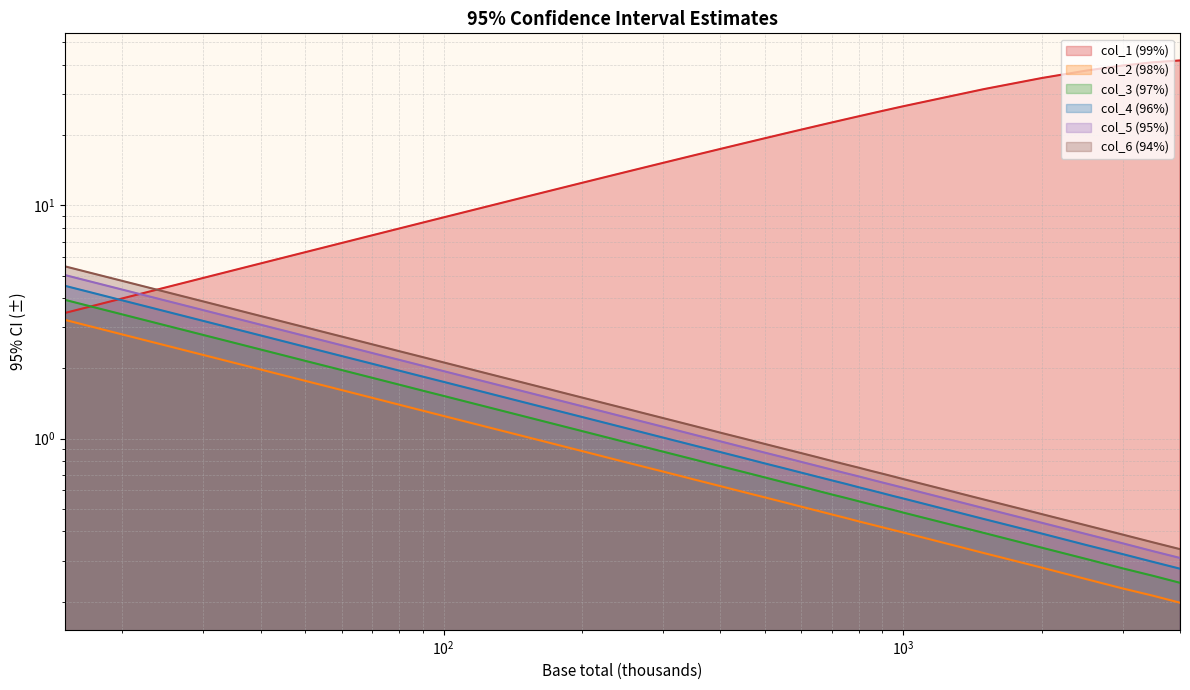

Reading left to right, what are all the values shown in this chart?

col_1 (99%): 15=3.5	20=4.0	30=4.9	40=5.6	50=6.3	60=6.9	70=7.4	80=8.0	90=8.4	100=8.9	150=10.9	200=12.5	250=13.9	300=15.2	350=16.4	400=17.5	450=18.5	500=19.4	550=20.3	600=21.1	650=21.9	700=22.7	750=23.4	800=24.1	850=24.8	900=25.4	950=26.0	1000=26.6	1500=31.5	2000=35.2	2500=37.9	3000=39.8	3500=41.1	4000=41.8
col_2 (98%): 15=3.2	20=2.8	30=2.3	40=2.0	50=1.8	60=1.6	70=1.5	80=1.4	90=1.3	100=1.3	150=1.0	200=0.9	250=0.8	300=0.7	350=0.7	400=0.6	450=0.6	500=0.6	550=0.5	600=0.5	650=0.5	700=0.5	750=0.5	800=0.4	850=0.4	900=0.4	950=0.4	1000=0.4	1500=0.3	2000=0.3	2500=0.2	3000=0.2	3500=0.2	4000=0.2
col_3 (97%): 15=3.9	20=3.4	30=2.8	40=2.4	50=2.2	60=2.0	70=1.8	80=1.7	90=1.6	100=1.5	150=1.2	200=1.1	250=1.0	300=0.9	350=0.8	400=0.8	450=0.7	500=0.7	550=0.7	600=0.6	650=0.6	700=0.6	750=0.6	800=0.5	850=0.5	900=0.5	950=0.5	1000=0.5	1500=0.4	2000=0.3	2500=0.3	3000=0.3	3500=0.3	4000=0.2
col_4 (96%): 15=4.5	20=3.9	30=3.2	40=2.8	50=2.5	60=2.3	70=2.1	80=2.0	90=1.8	100=1.8	150=1.4	200=1.2	250=1.1	300=1.0	350=0.9	400=0.9	450=0.8	500=0.8	550=0.7	600=0.7	650=0.7	700=0.7	750=0.6	800=0.6	850=0.6	900=0.6	950=0.6	1000=0.6	1500=0.5	2000=0.4	2500=0.3	3000=0.3	3500=0.3	4000=0.3
col_5 (95%): 15=5.0	20=4.4	30=3.6	40=3.1	50=2.8	60=2.5	70=2.3	80=2.2	90=2.1	100=1.9	150=1.6	200=1.4	250=1.2	300=1.1	350=1.0	400=1.0	450=0.9	500=0.9	550=0.8	600=0.8	650=0.8	700=0.7	750=0.7	800=0.7	850=0.7	900=0.6	950=0.6	1000=0.6	1500=0.5	2000=0.4	2500=0.4	3000=0.4	3500=0.3	4000=0.3
col_6 (94%): 15=5.5	20=4.7	30=3.9	40=3.4	50=3.0	60=2.7	70=2.5	80=2.4	90=2.2	100=2.1	150=1.7	200=1.5	250=1.3	300=1.2	350=1.1	400=1.1	450=1.0	500=0.9	550=0.9	600=0.9	650=0.8	700=0.8	750=0.8	800=0.8	850=0.7	900=0.7	950=0.7	1000=0.7	1500=0.5	2000=0.5	2500=0.4	3000=0.4	3500=0.4	4000=0.3